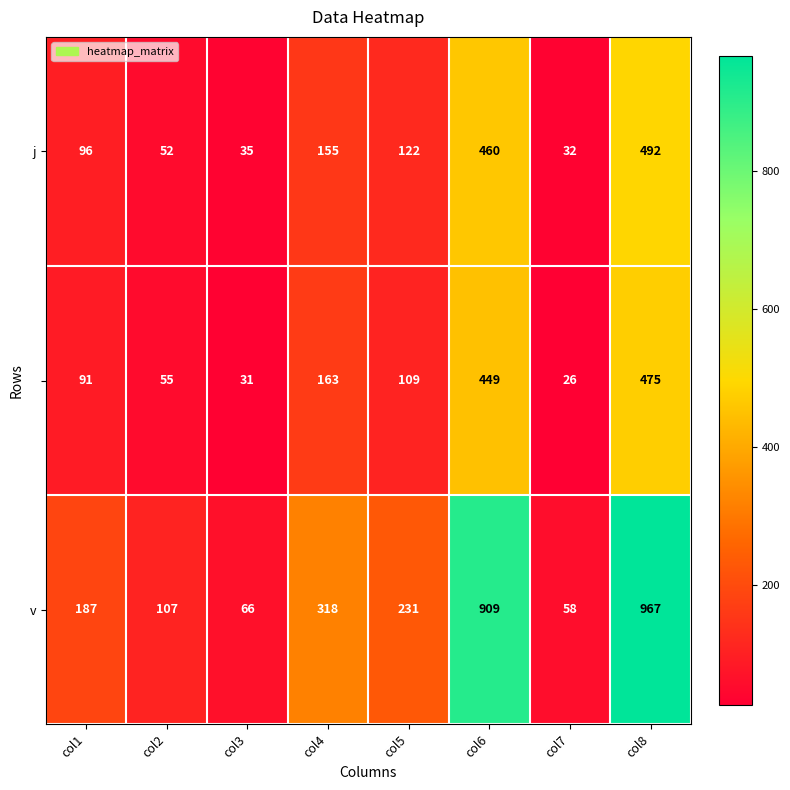

What is the minimum value shown in the chart?

26